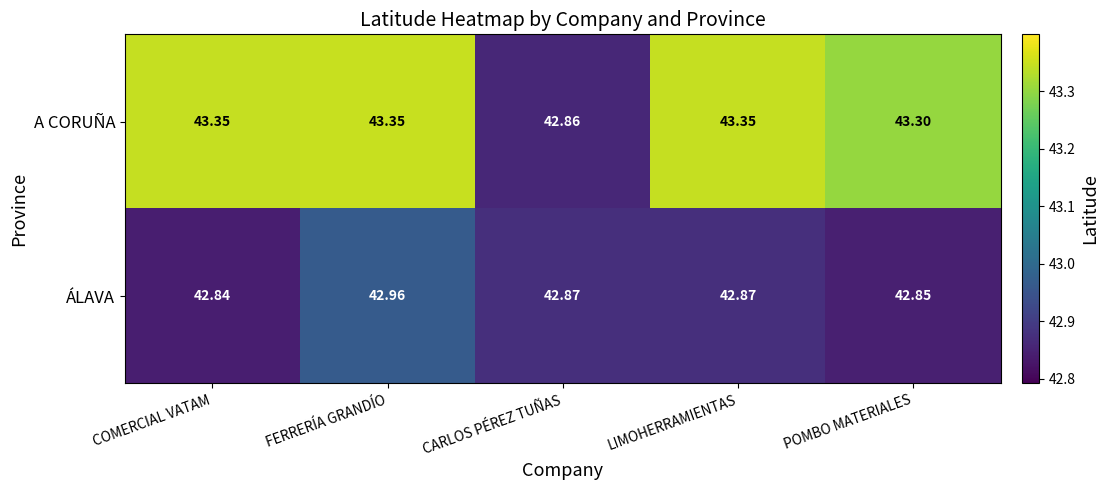

Count the number of categories in the chart.

5